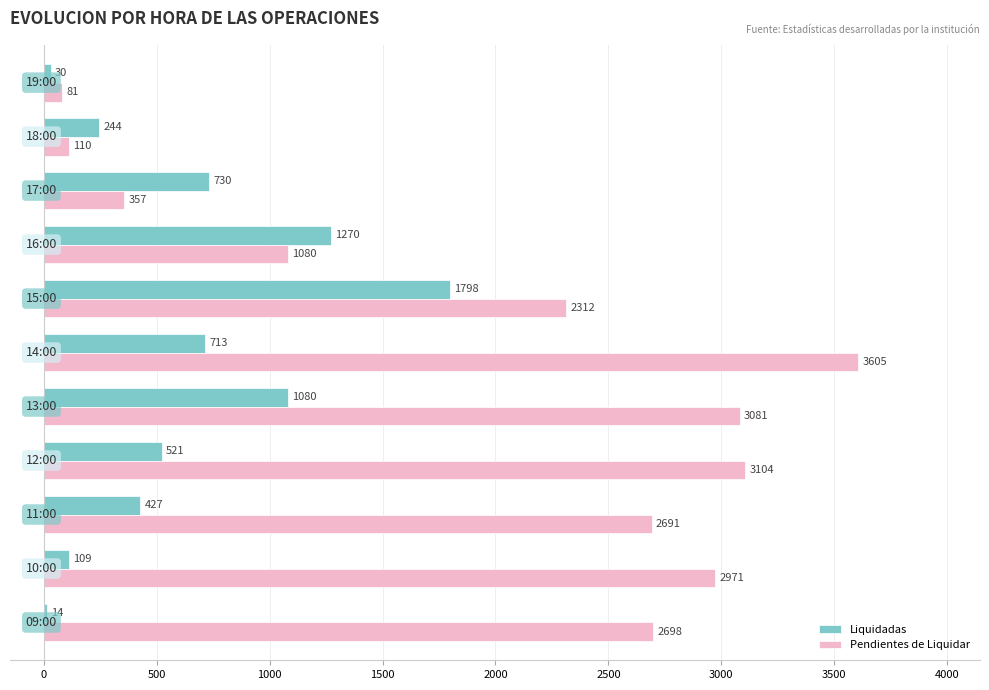

How many values in the Pendientes de Liquidar series are below 2691?

5